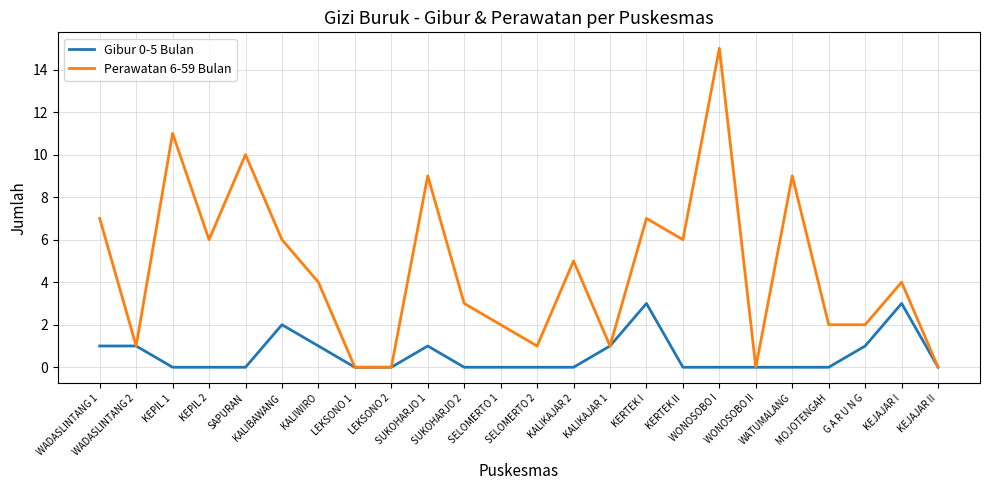

Reading left to right, list all the values displayed in this chart.

Gibur 0-5 Bulan: WADASLINTANG 1=1	WADASLINTANG 2=1	KEPIL 1=0	KEPIL 2=0	SAPURAN=0	KALIBAWANG=2	KALIWIRO=1	LEKSONO 1=0	LEKSONO 2=0	SUKOHARJO 1=1	SUKOHARJO 2=0	SELOMERTO 1=0	SELOMERTO 2=0	KALIKAJAR 2=0	KALIKAJAR 1=1	KERTEK I=3	KERTEK II=0	WONOSOBO I=0	WONOSOBO II=0	WATUMALANG=0	MOJOTENGAH=0	G A R U N G=1	KEJAJAR I=3	KEJAJAR II=0
Perawatan 6-59 Bulan: WADASLINTANG 1=7	WADASLINTANG 2=1	KEPIL 1=11	KEPIL 2=6	SAPURAN=10	KALIBAWANG=6	KALIWIRO=4	LEKSONO 1=0	LEKSONO 2=0	SUKOHARJO 1=9	SUKOHARJO 2=3	SELOMERTO 1=2	SELOMERTO 2=1	KALIKAJAR 2=5	KALIKAJAR 1=1	KERTEK I=7	KERTEK II=6	WONOSOBO I=15	WONOSOBO II=0	WATUMALANG=9	MOJOTENGAH=2	G A R U N G=2	KEJAJAR I=4	KEJAJAR II=0